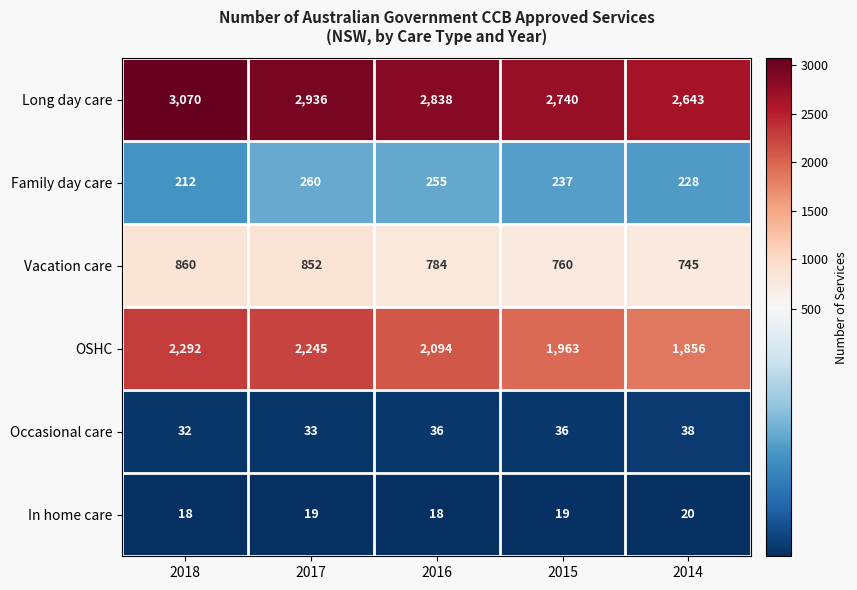

At which category is the sum across all series the highest?

2018